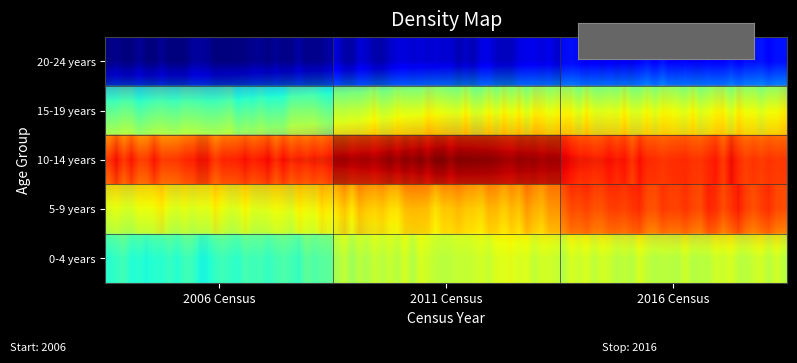

Which category has the highest value in the 10-14 years series?

2011 Census